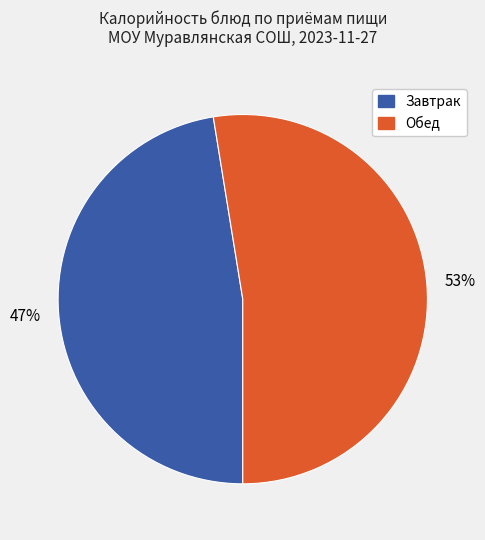

Is it true that Обед is 46% of the pie?

False